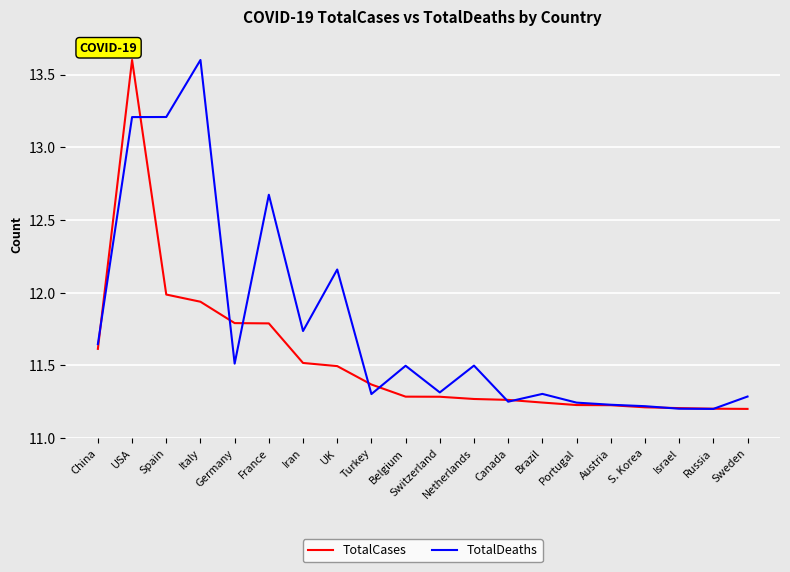

What is the sum of the TotalCases values at Russia and Switzerland?

22.5